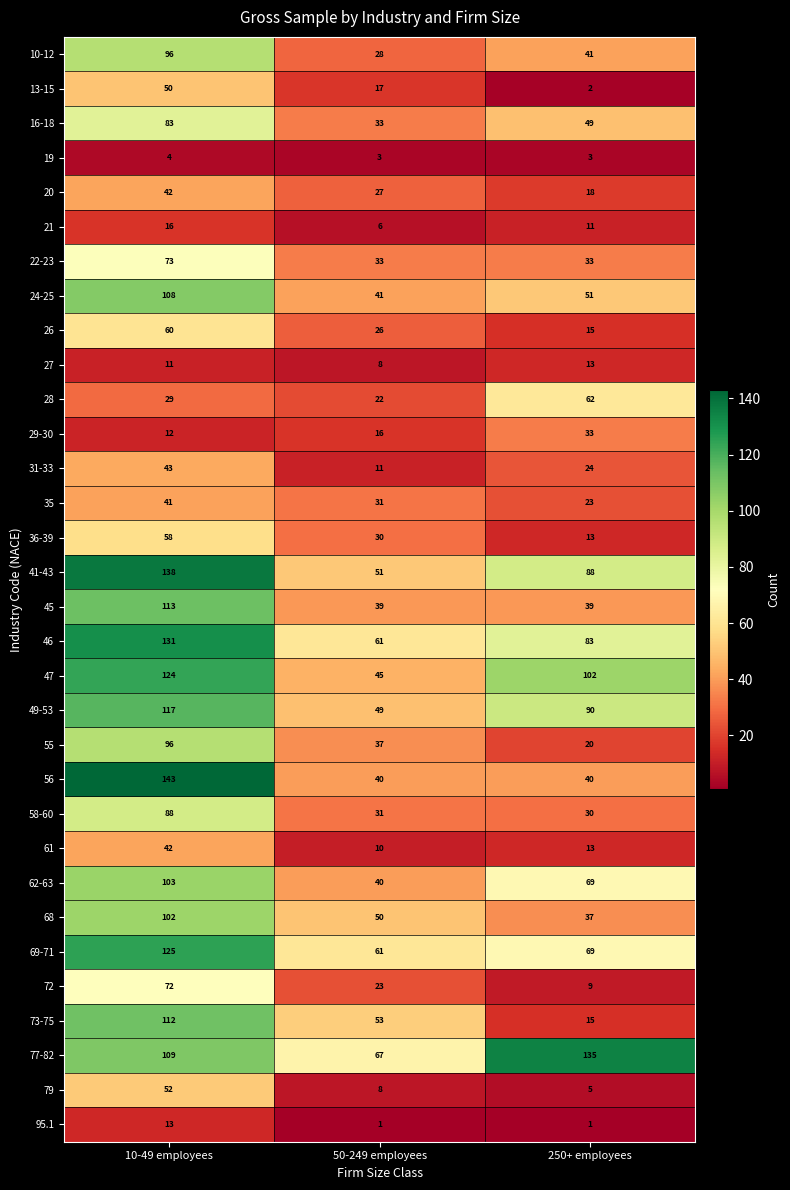

At which label is 35 closest to 32?

50-249 employees